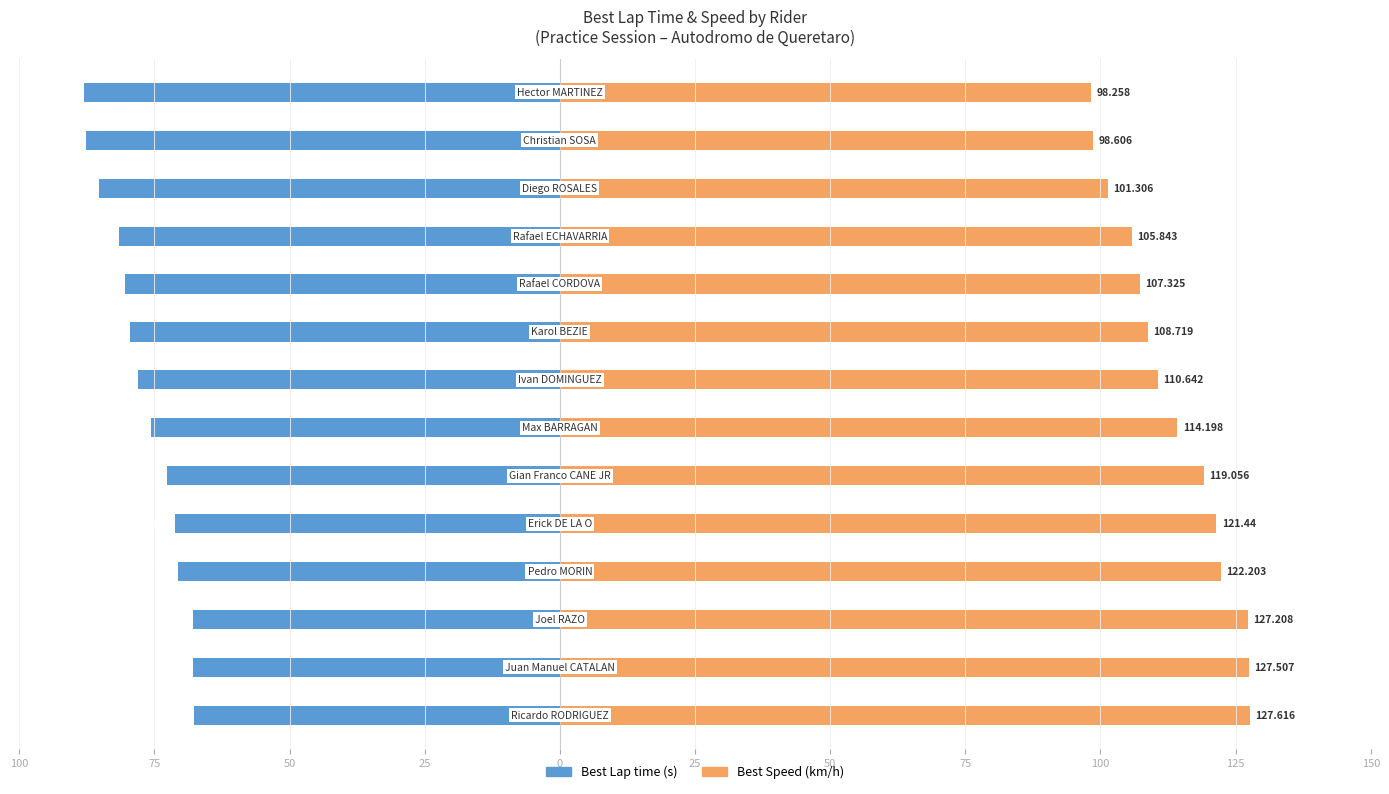

True or false: Best Lap time has a value of -110.4 at 0.

False